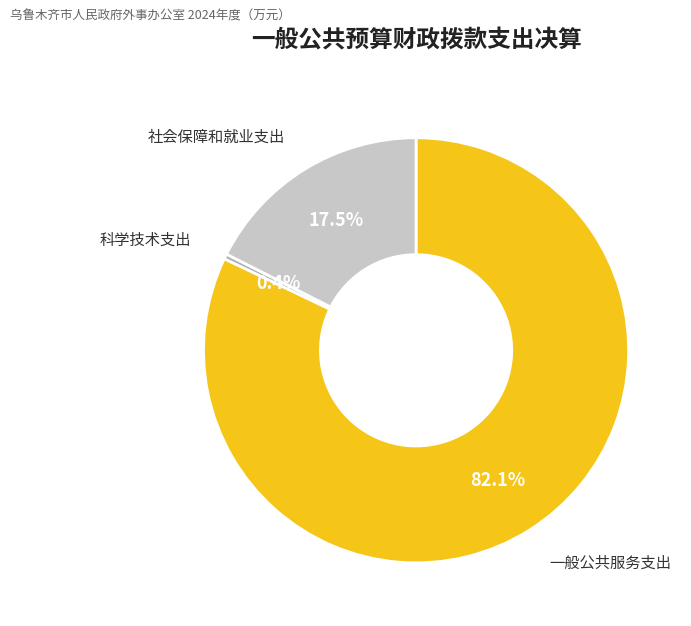

Is there any slice that represents more than half of the pie?

Yes